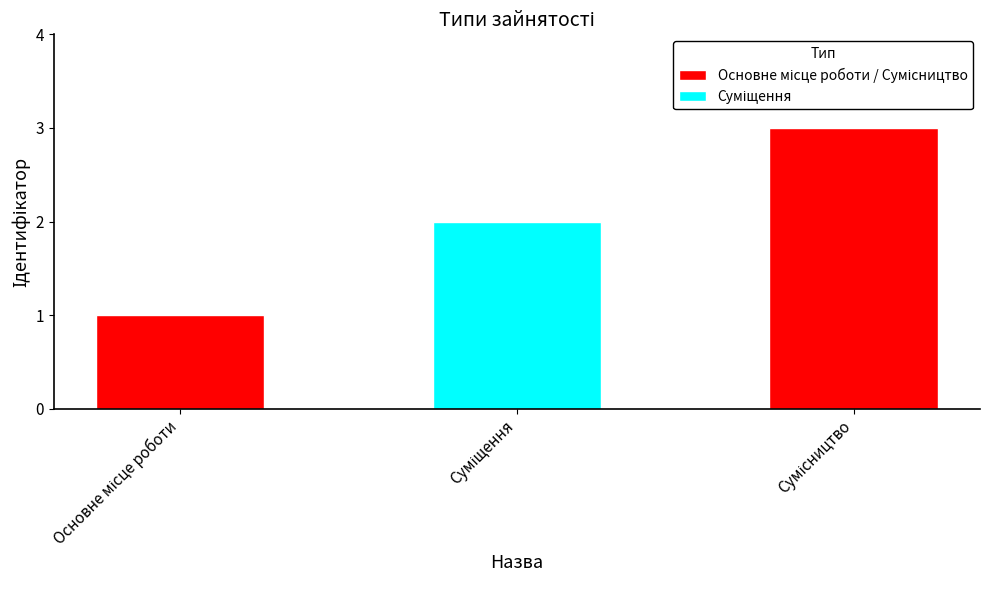

Are the bars grouped side by side (vs. stacked)?

No